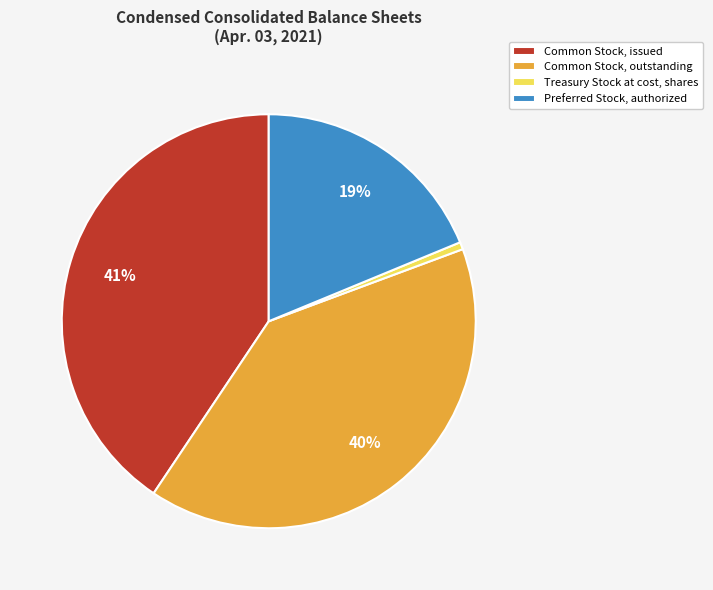

Between Common Stock, issued and Treasury Stock at cost, shares, which is larger?

Common Stock, issued